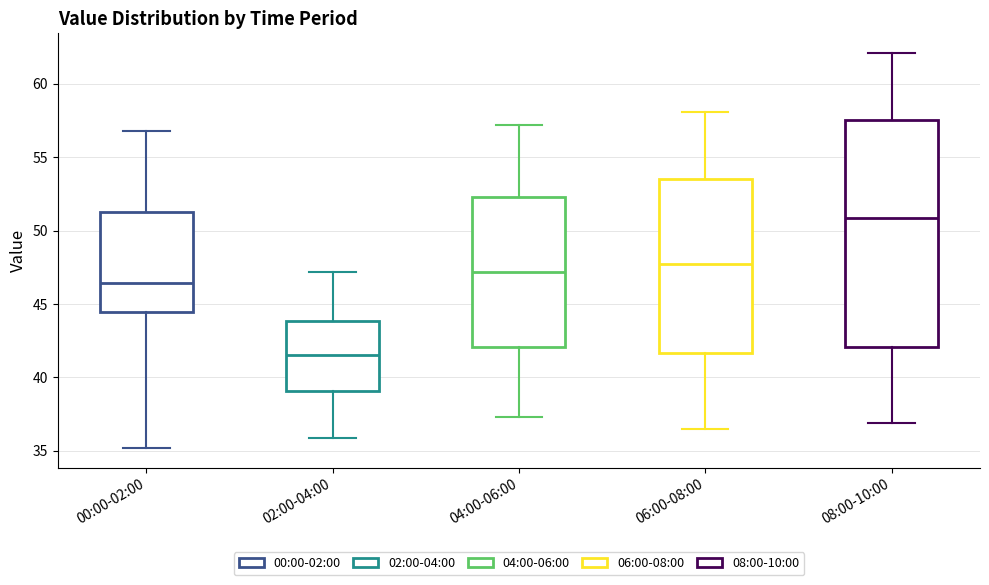

Which box is the tallest, from its lower edge to its upper edge?

08:00-10:00